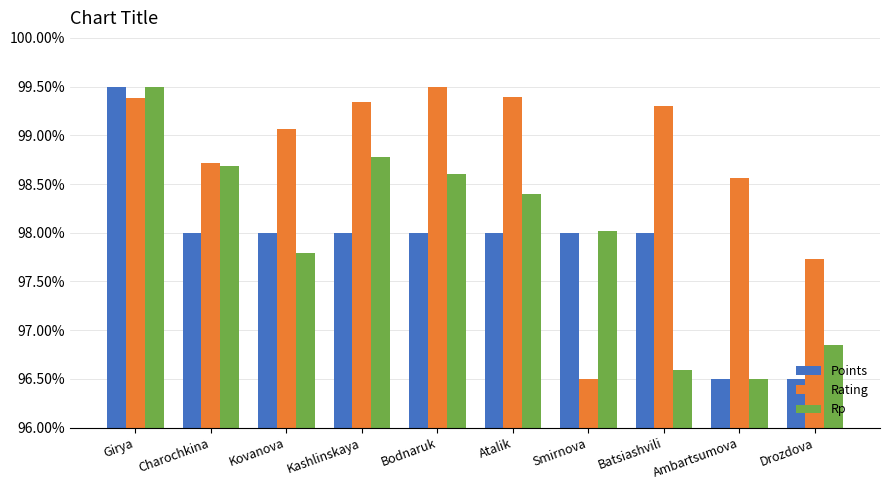

What is the minimum value for Rating?

96.5